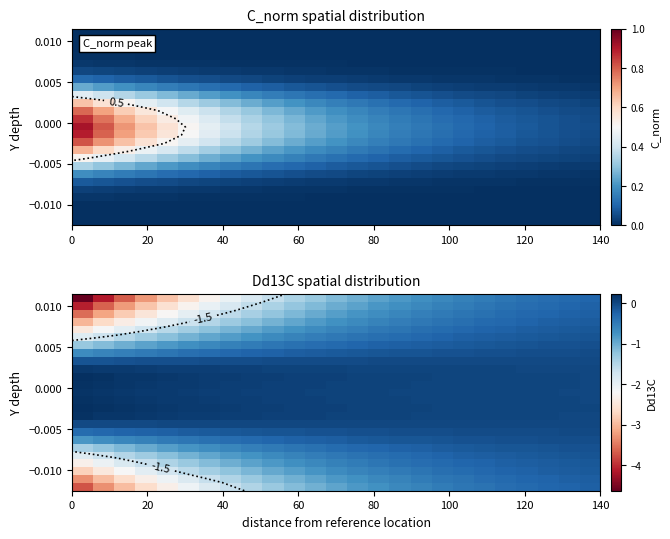

At how many categories does at least one series exceed -4?

25